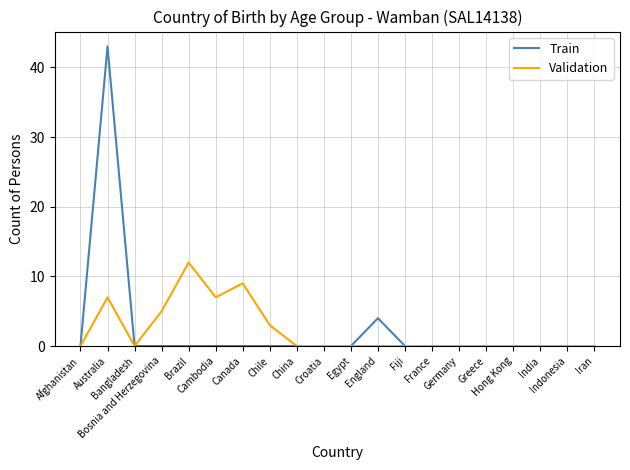

What is the difference between the maximum and minimum values in the Validation series?

12